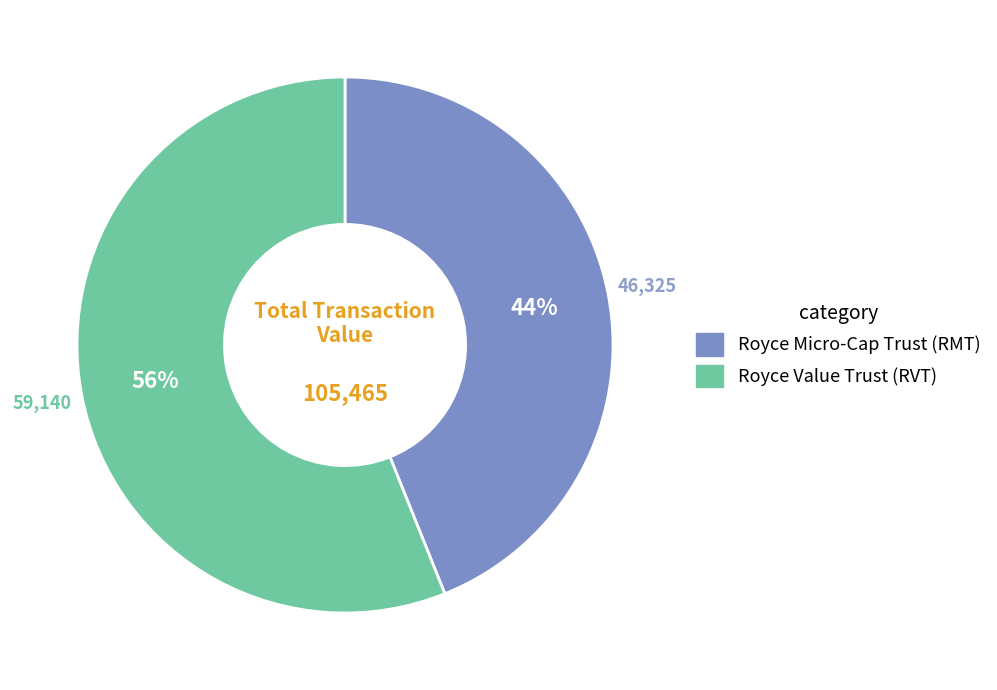

True or false: Royce Value Trust (RVT) accounts for 56% of the total.

True